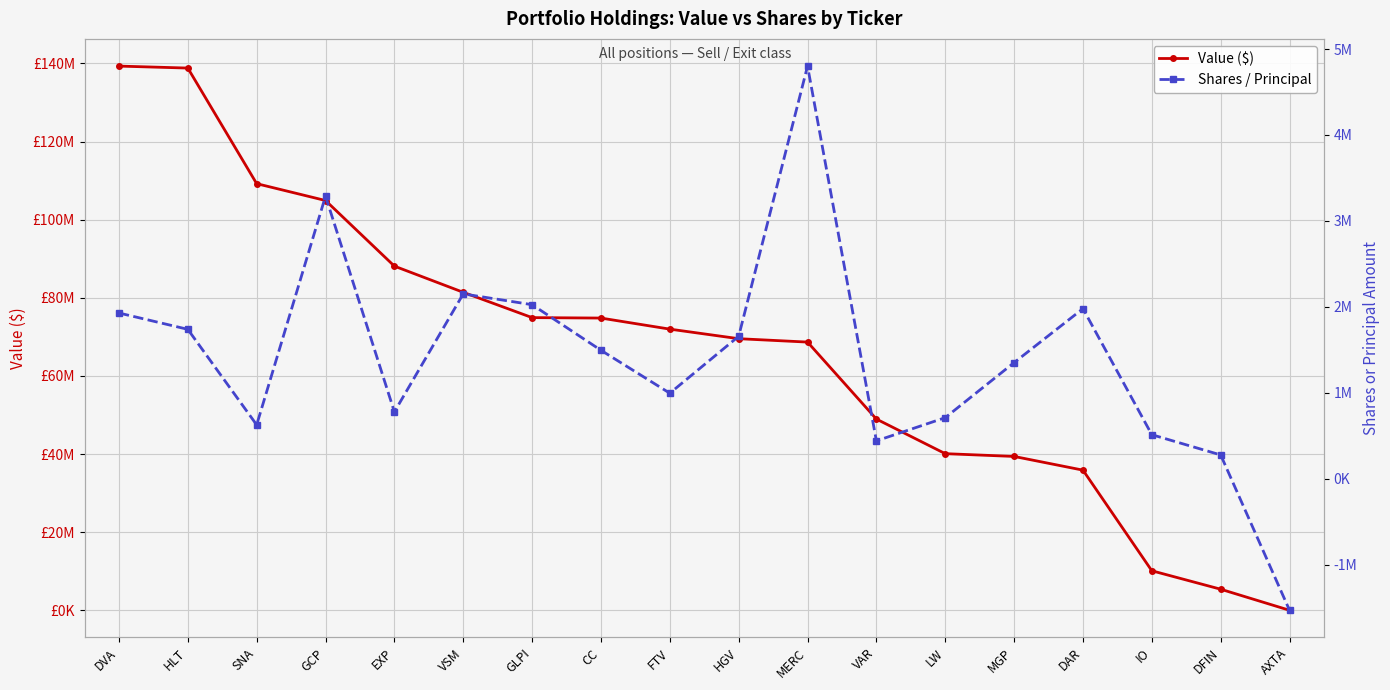

How many distinct data groups are displayed?

2